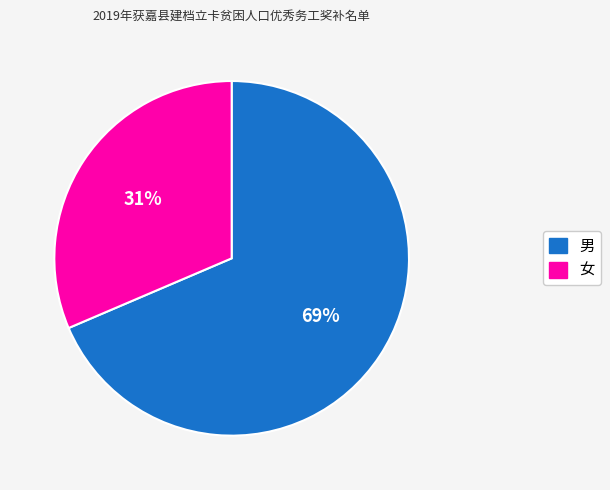

How many segments does this pie chart have?

2